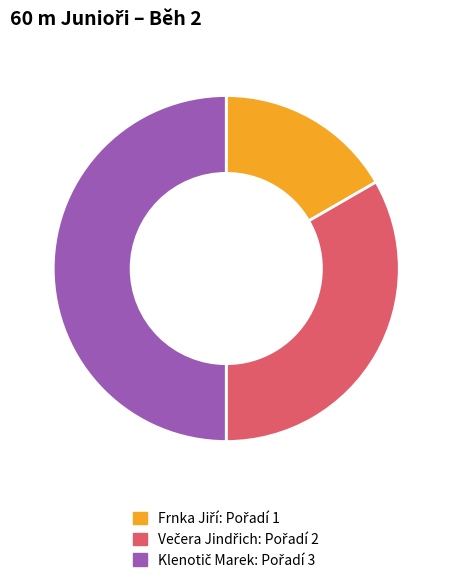

What percentage is the Večera Jindřich slice, to the nearest percent?

33%